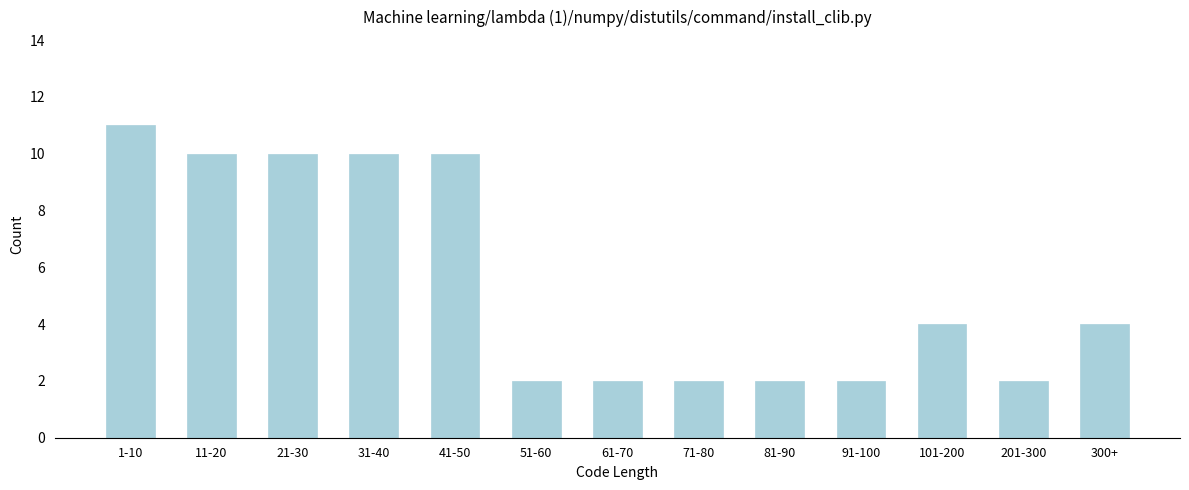

Reading left to right, extract all data points from this chart.

1-10=11	11-20=10	21-30=10	31-40=10	41-50=10	51-60=2	61-70=2	71-80=2	81-90=2	91-100=2	101-200=4	201-300=2	300+=4